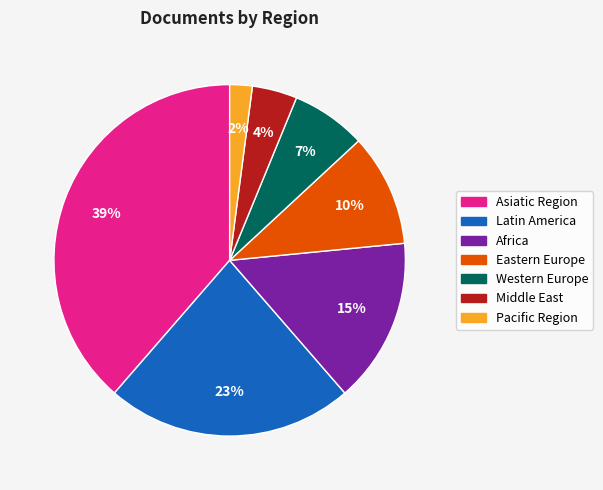

To the nearest percent, what is the difference between the largest and smallest slice percentages?

37%